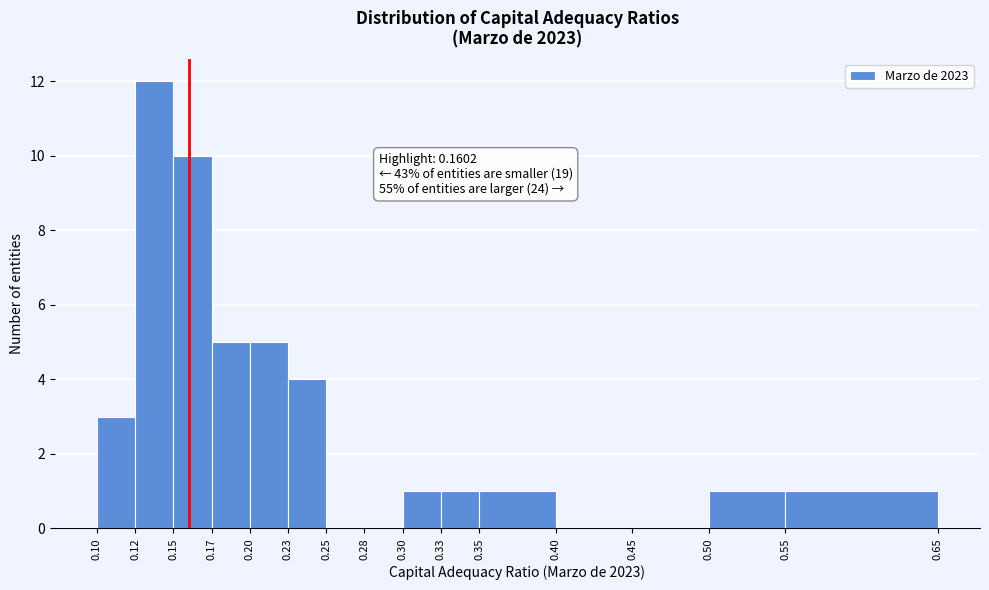

Over which range of the x-axis is the bar tallest?

0.12 to 0.15